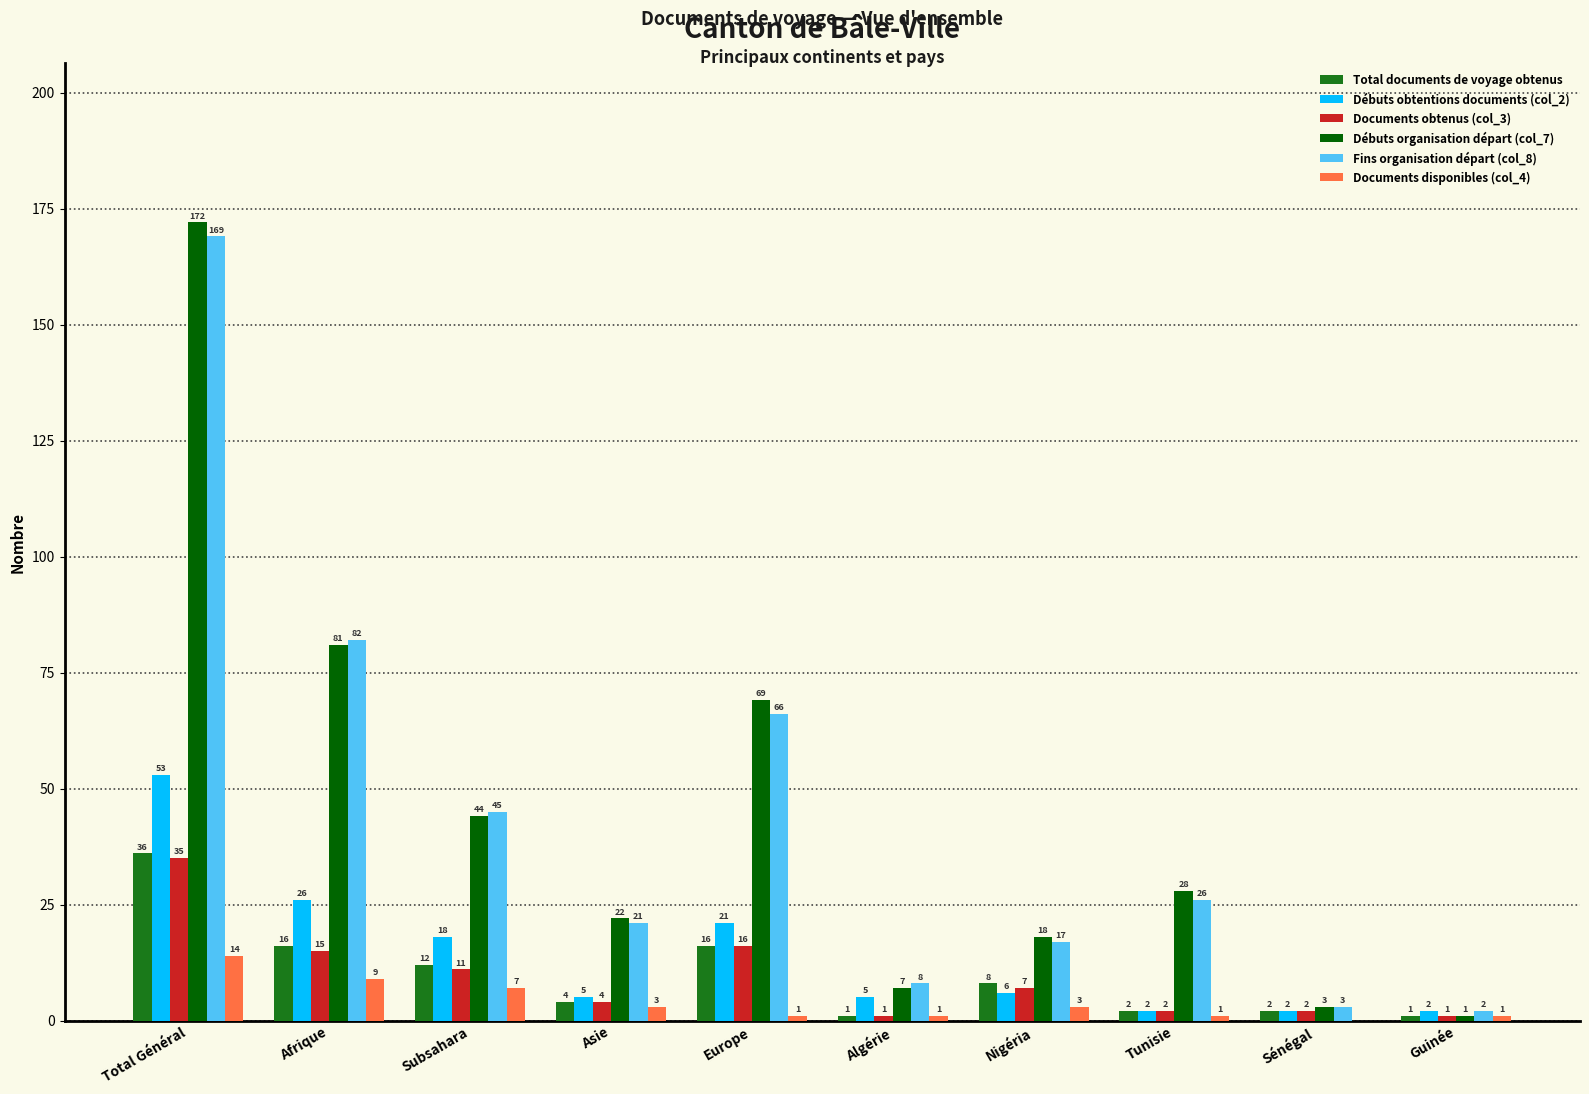

What is the total value across all series at Total Général?

479